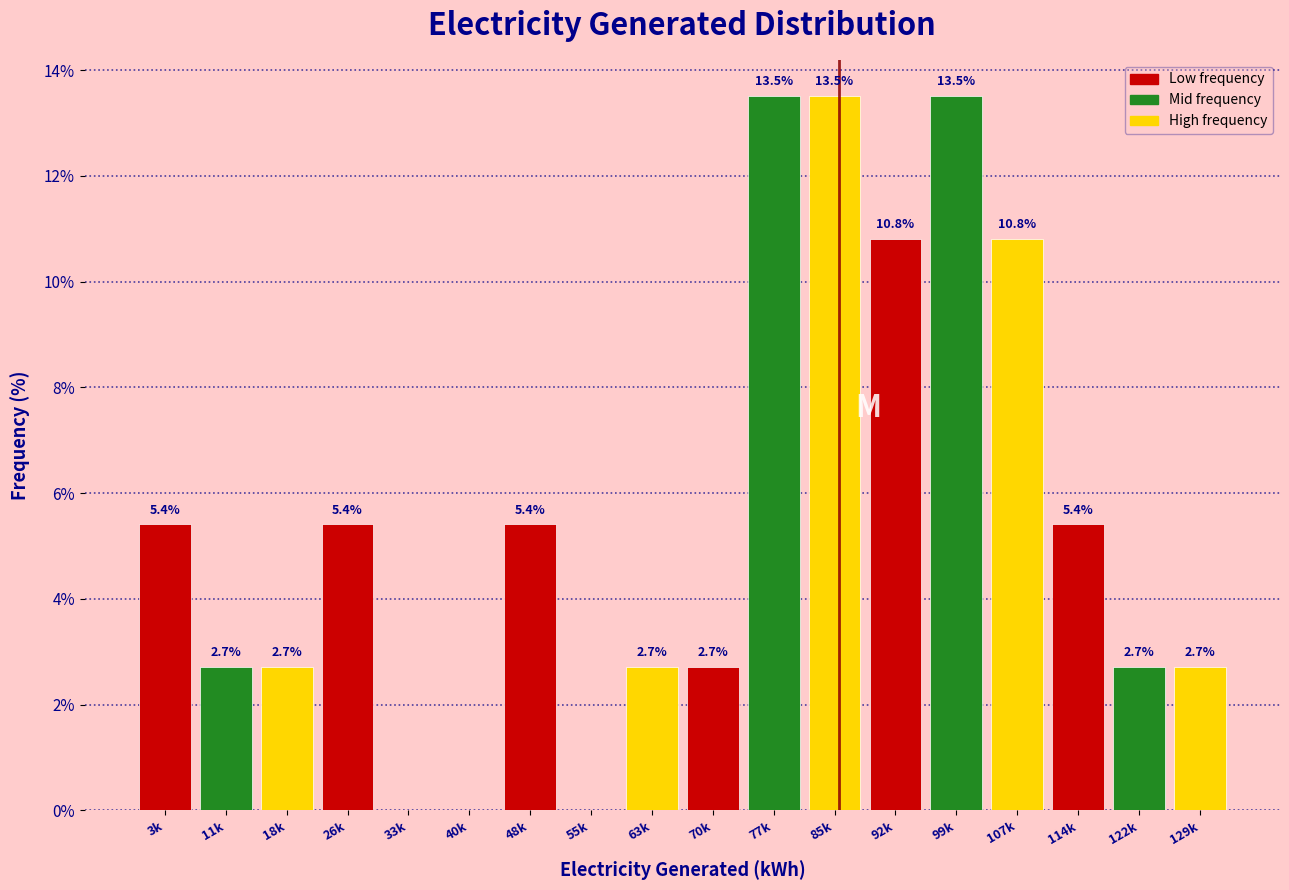

Reading left to right, what are all the values shown in this chart?

3k=5.4	11k=2.7	18k=2.7	26k=5.4	33k=0.0	40k=0.0	48k=5.4	55k=0.0	63k=2.7	70k=2.7	77k=13.5	85k=13.5	92k=10.8	99k=13.5	107k=10.8	114k=5.4	122k=2.7	129k=2.7